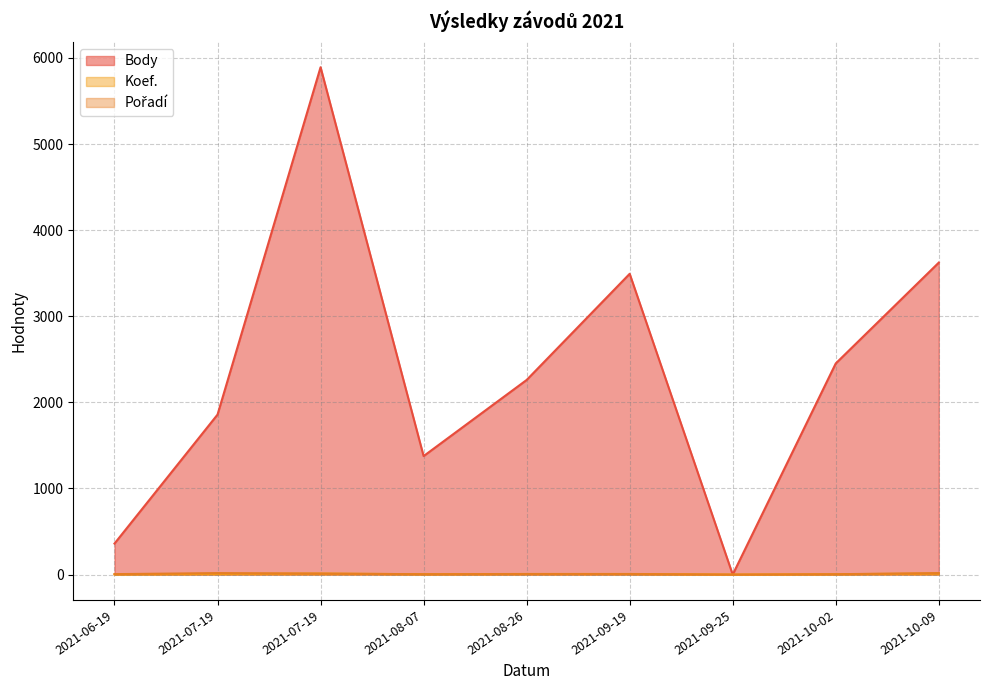

What is the label of the 2nd point from the left?

2021-07-19